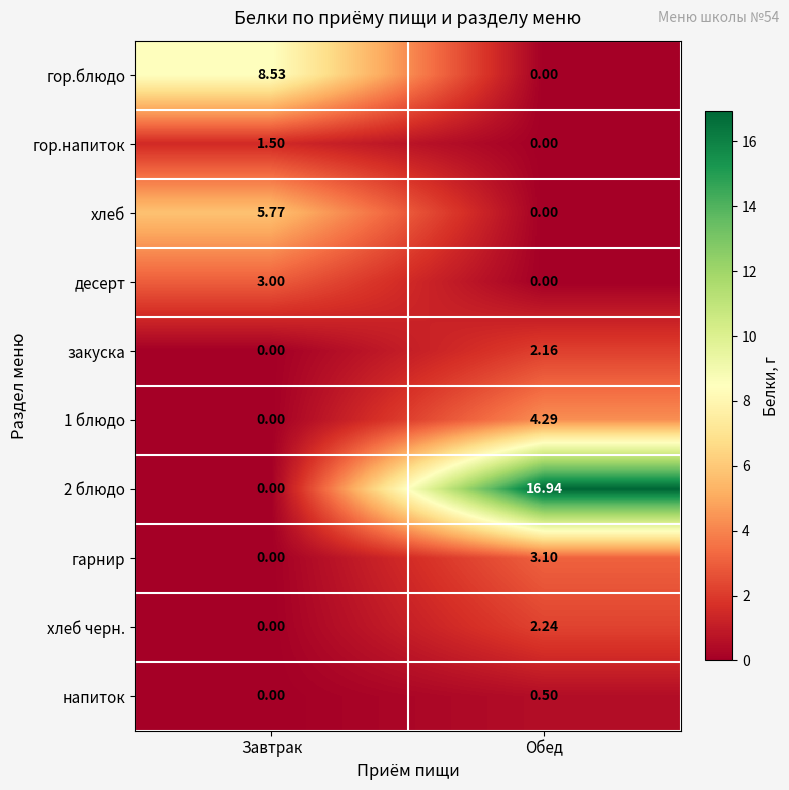

At which label does гор.блюдо first exceed 8?

Завтрак